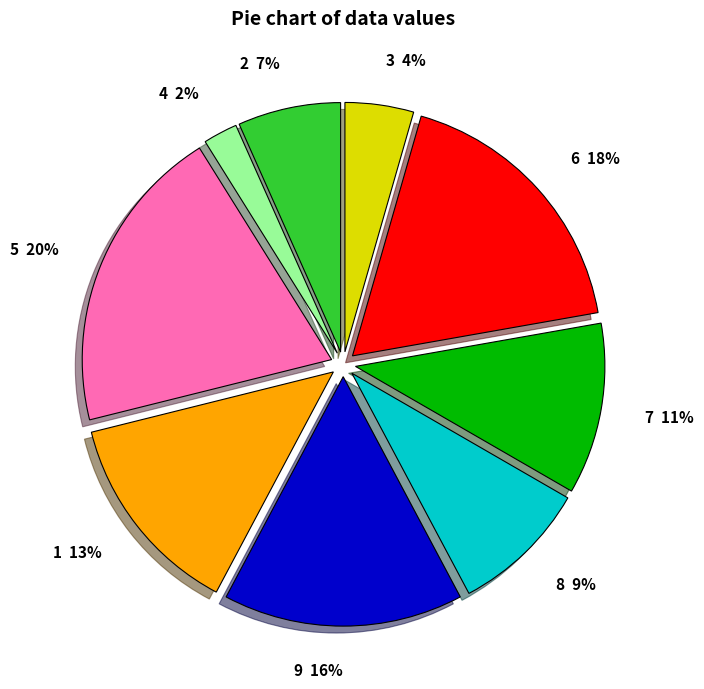

To the nearest percent, what is the combined percentage of 8 and 6?

27%